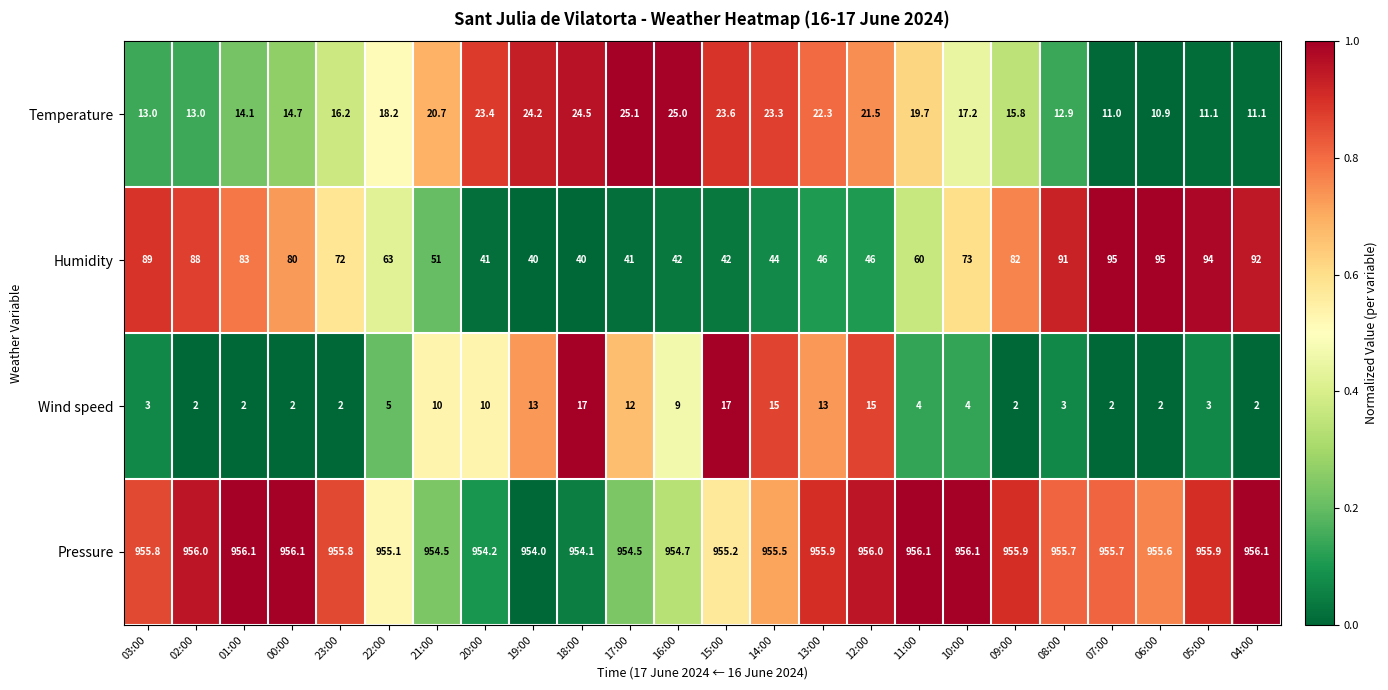

Rank the series at 10:00 from highest to lowest value.

Pressure, Humidity, Temperature, Wind speed